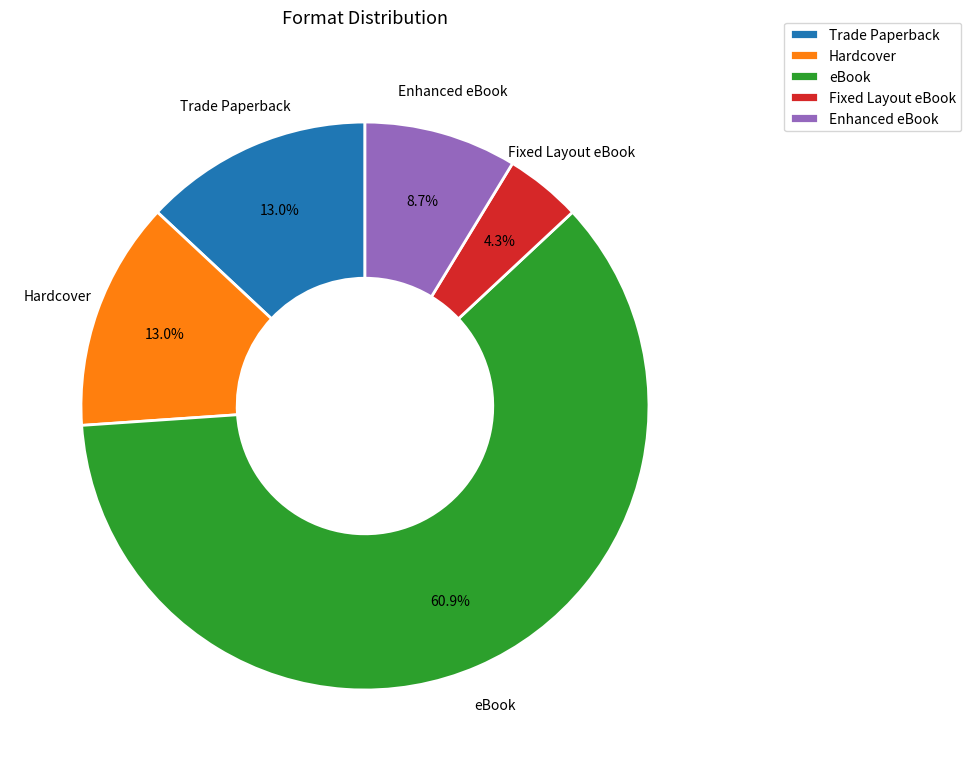

Do eBook and Trade Paperback together represent more than half of the pie?

Yes